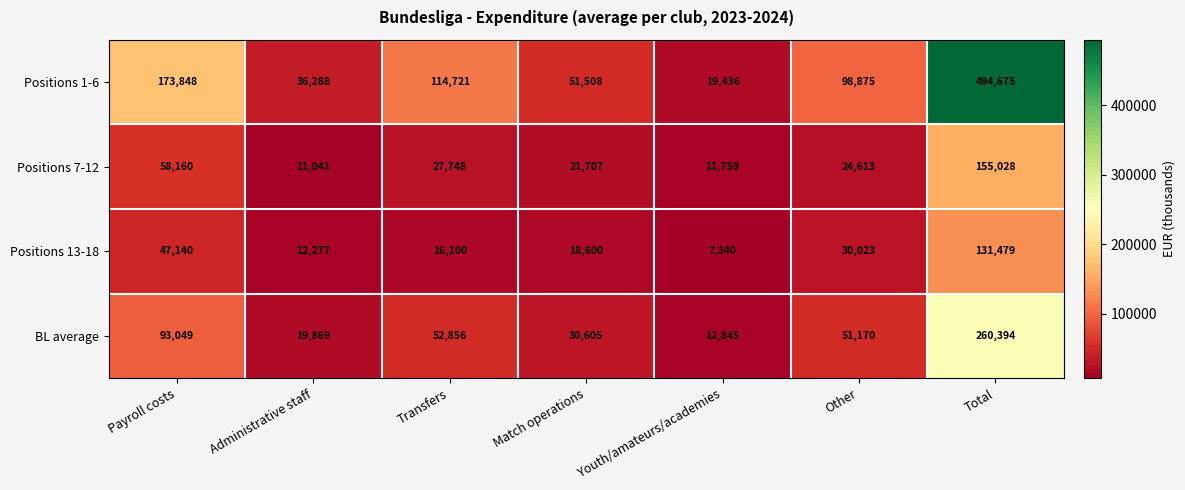

Which series has the largest total across all categories?

Positions 1-6